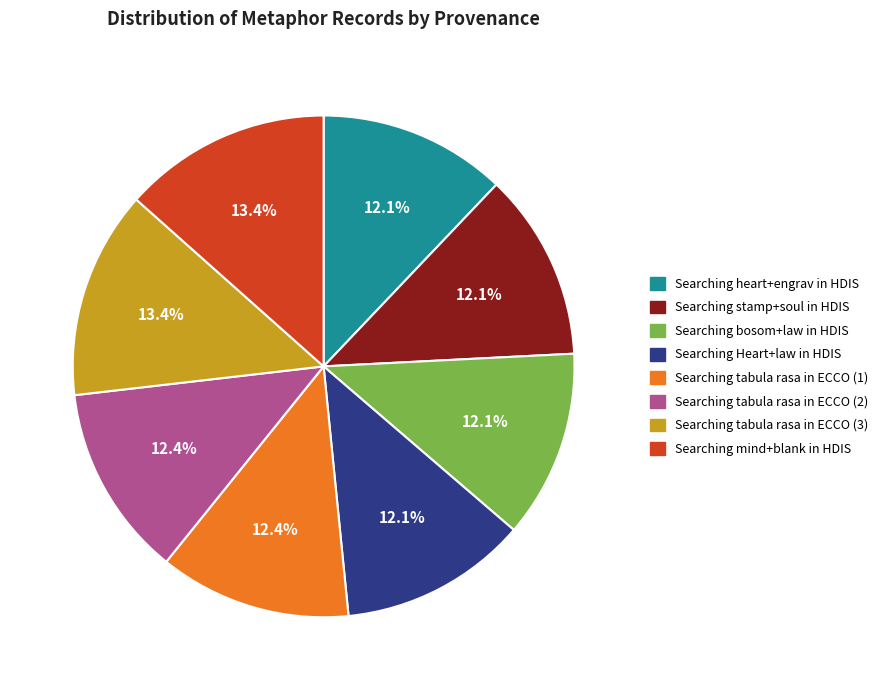

Is there any slice that represents more than half of the pie?

No